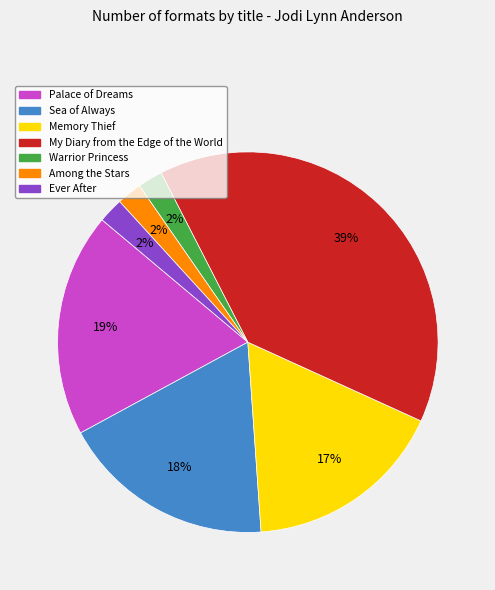

To the nearest percent, what portion does Among the Stars represent?

2%